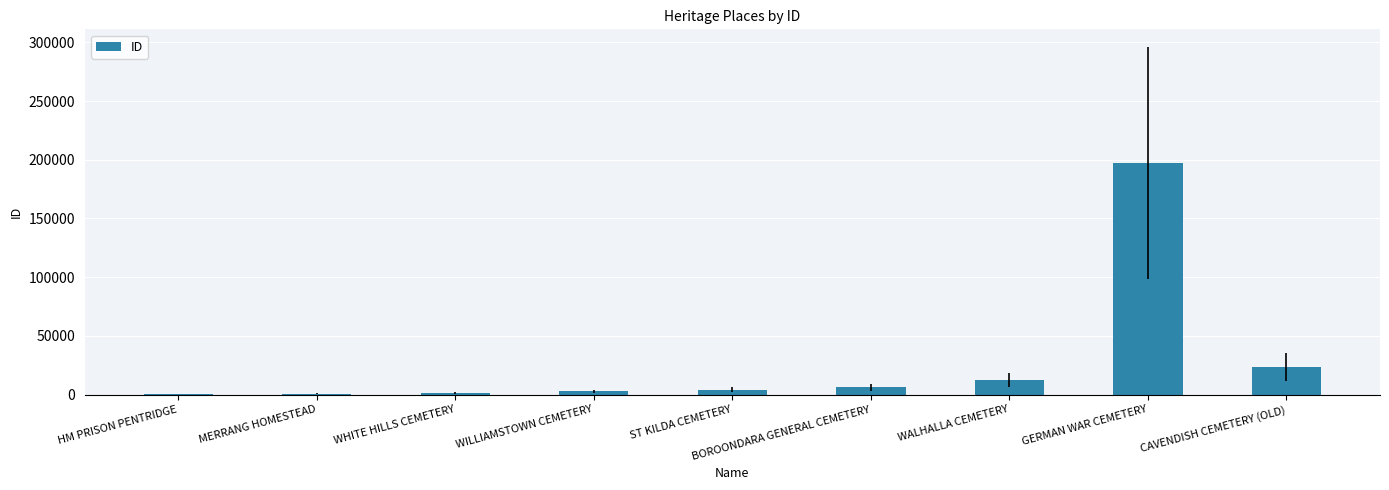

Are the bars horizontal?

No